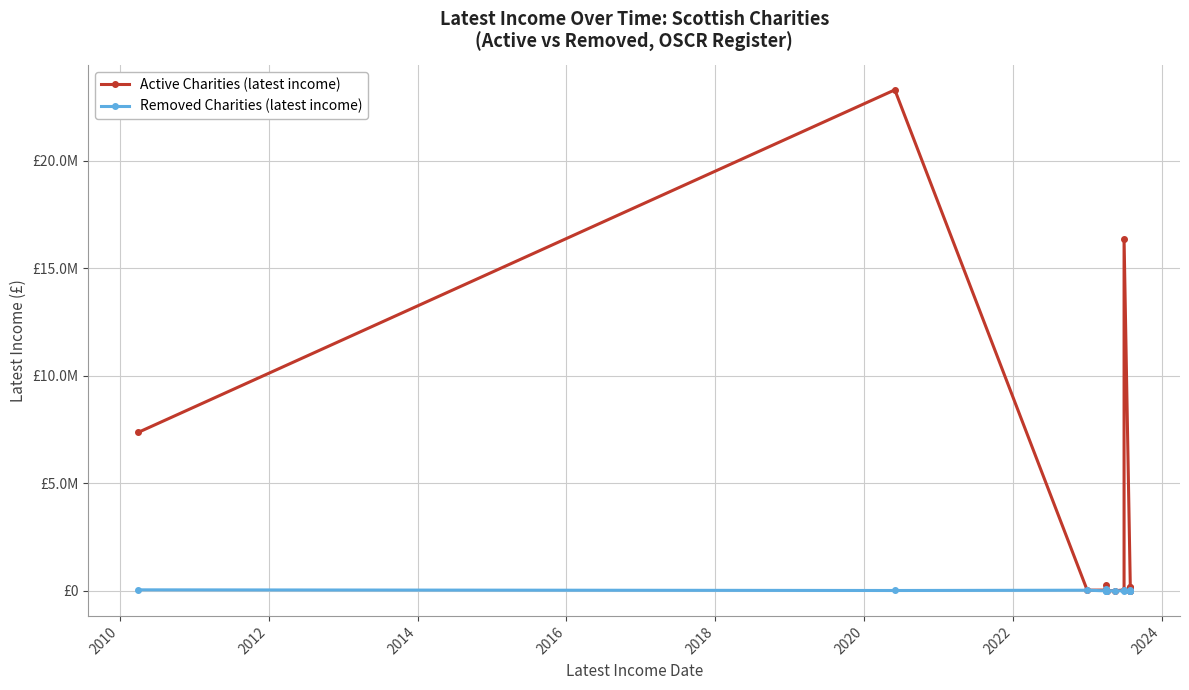

Which series has the widest spread of values?

Active Charities (latest income)